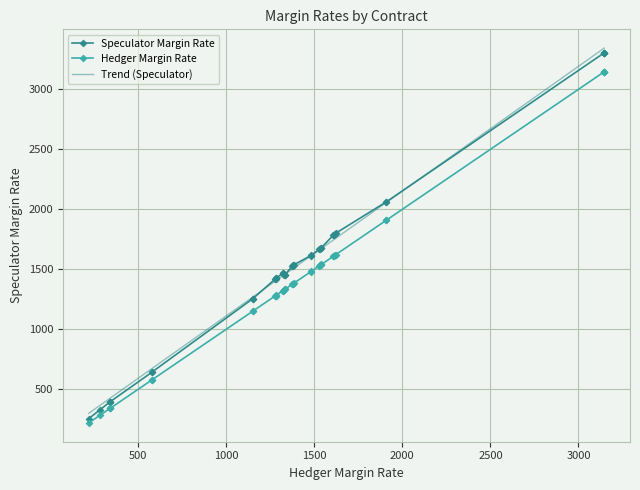

What is the maximum value for Speculator Margin Rate?

3304